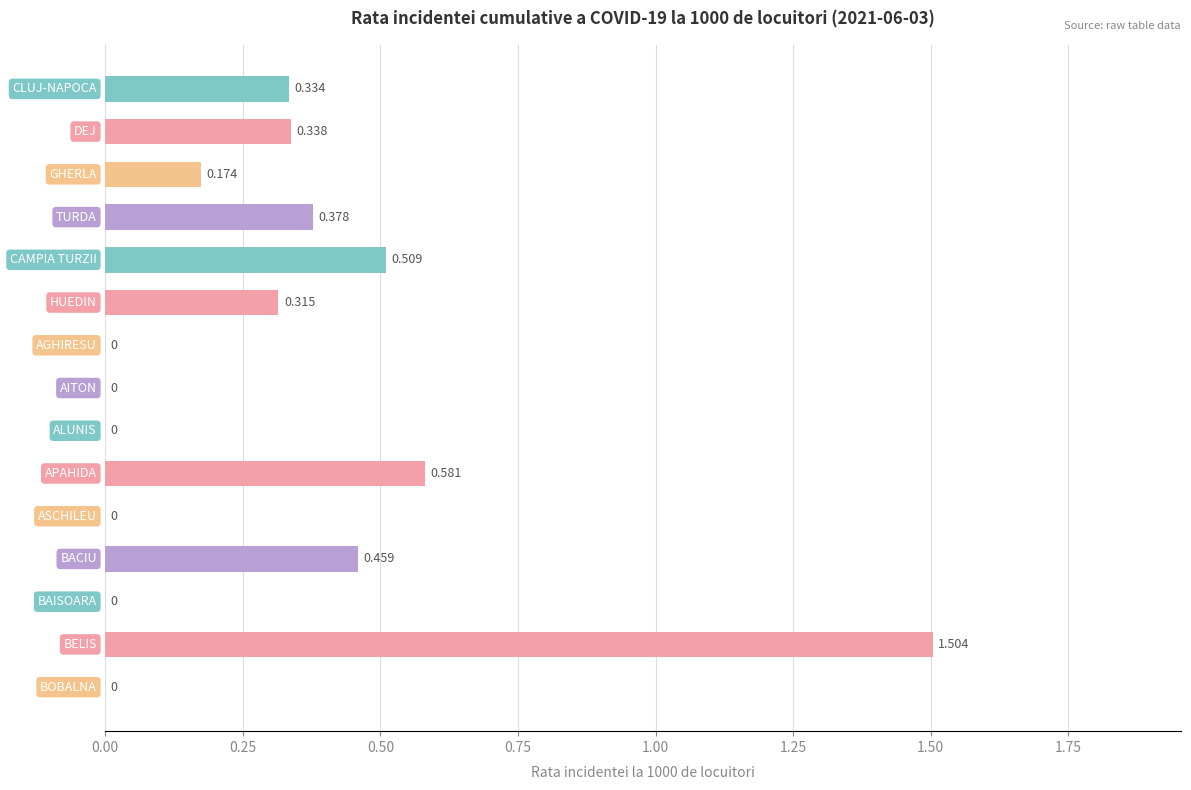

How many values are above zero?

9